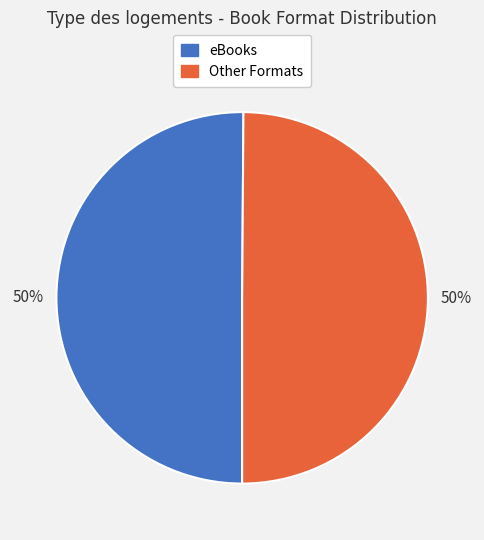

To the nearest percent, what is the average slice percentage?

50%